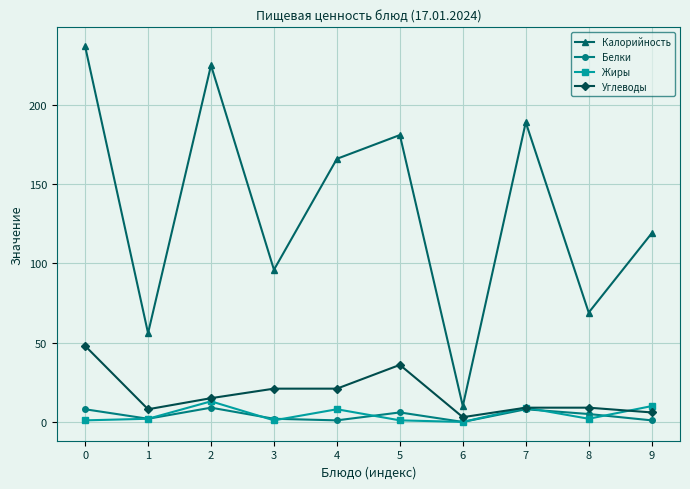

At which category does Белки reach its first local valley?

1